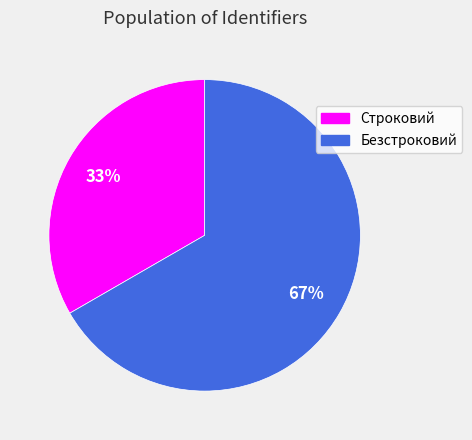

How many slices are in this pie chart?

2